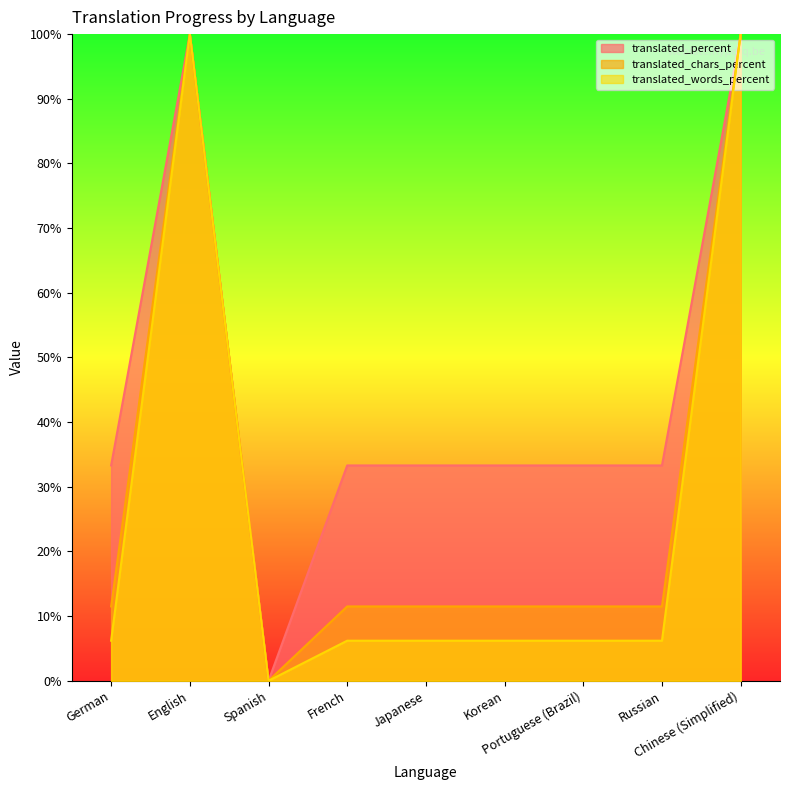

Does the chart have visible grid lines?

No